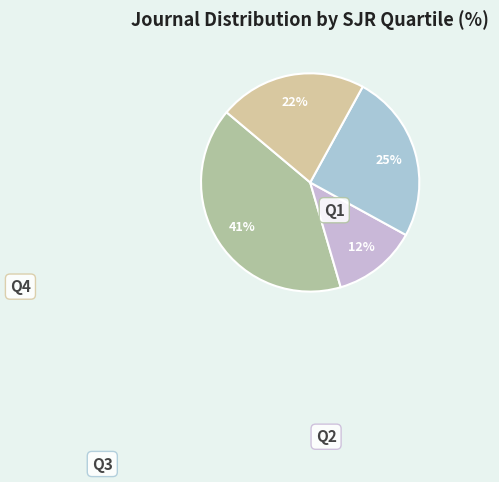

Rank the categories by value from lowest to highest.

Q2, Q4, Q3, Q1